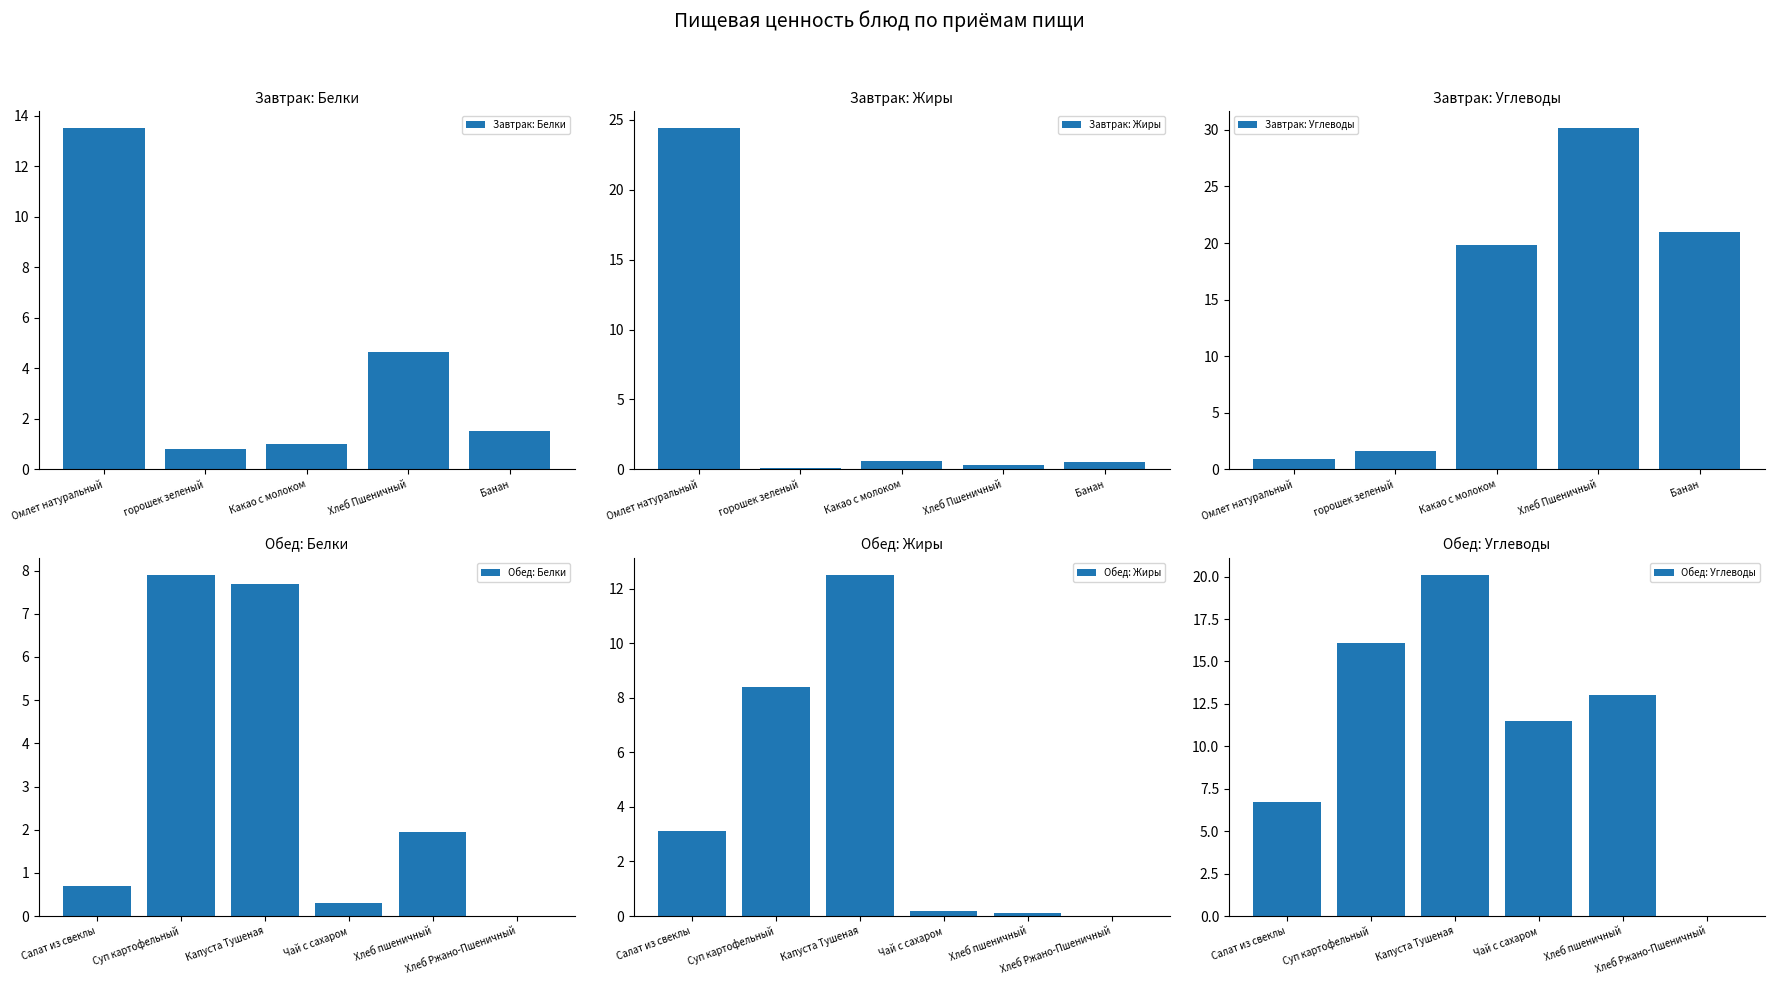

What position from the right is Хлеб Ржано-Пшеничный?

1